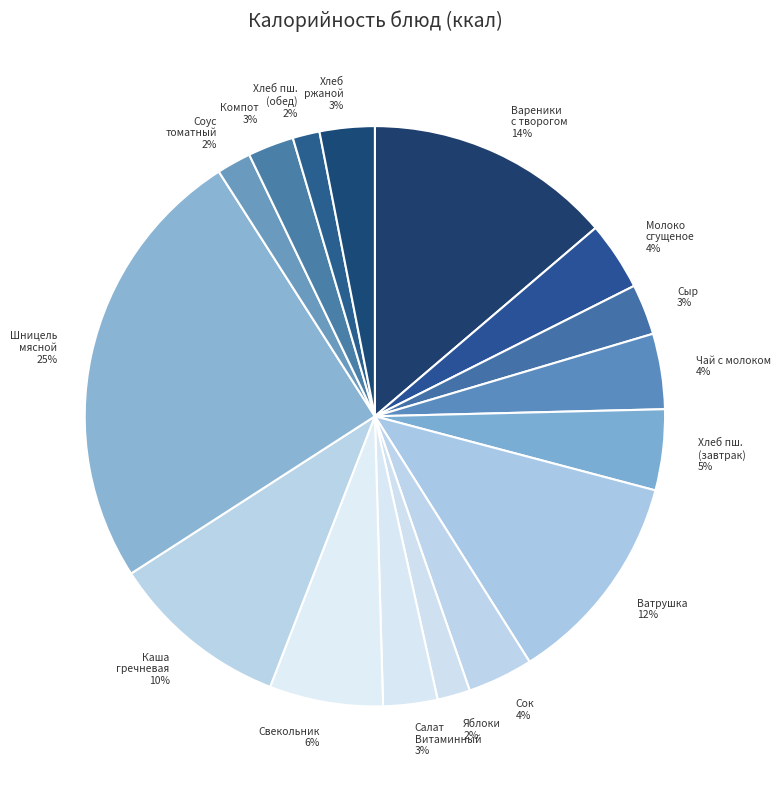

Count the number of slices in the pie.

16